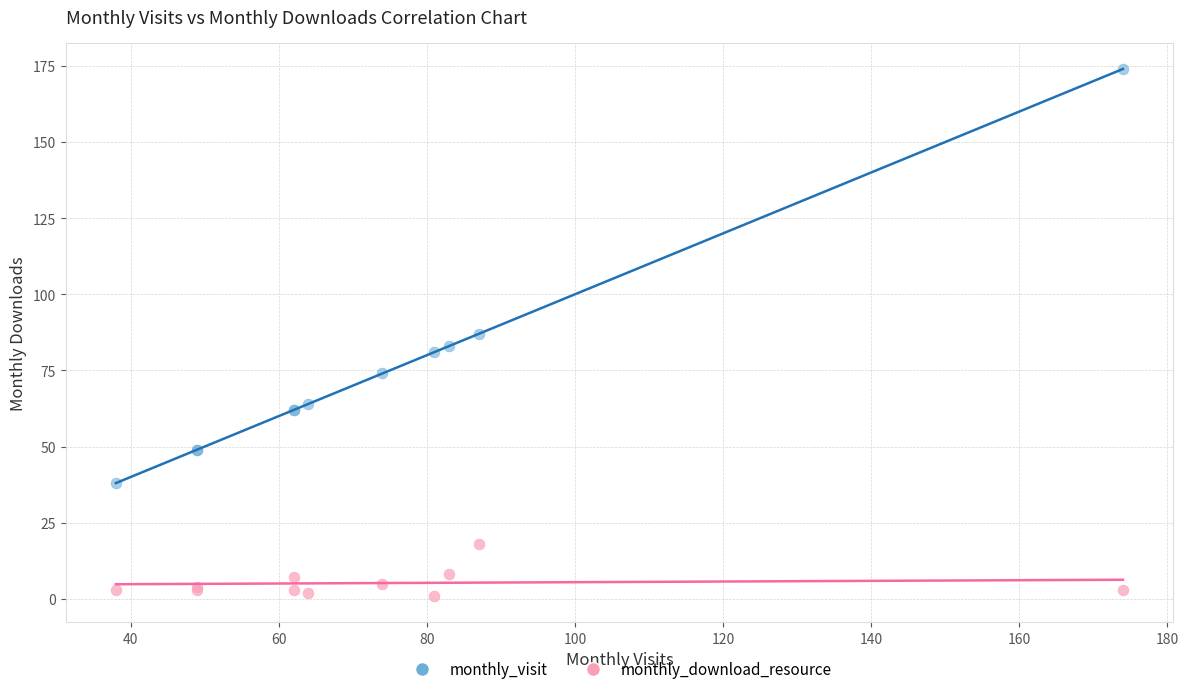

Which series has the largest Y range (max minus min)?

monthly_visit